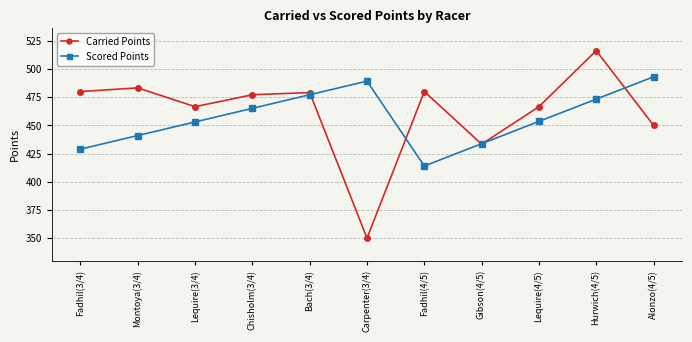

Rank the series by their maximum value, from highest to lowest.

Carried Points, Scored Points